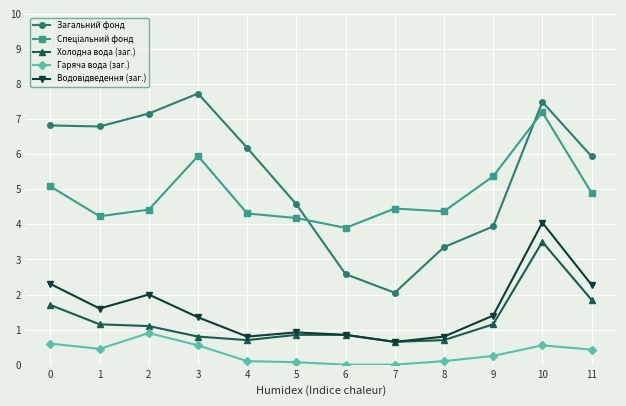

True or false: Загальний фонд has more than 2 interior local peaks.

False